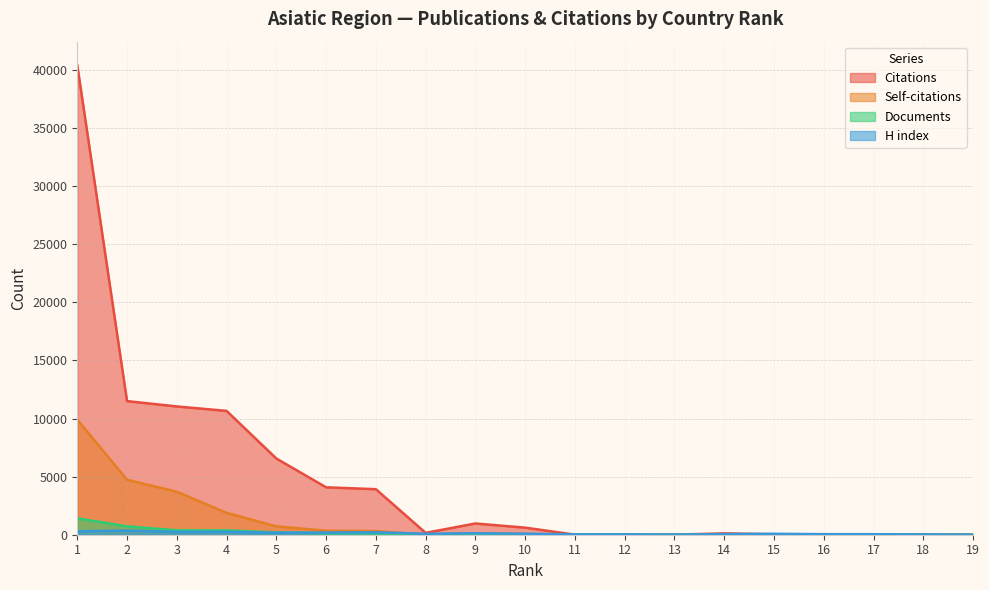

Between 2 and 11, which is larger?

2